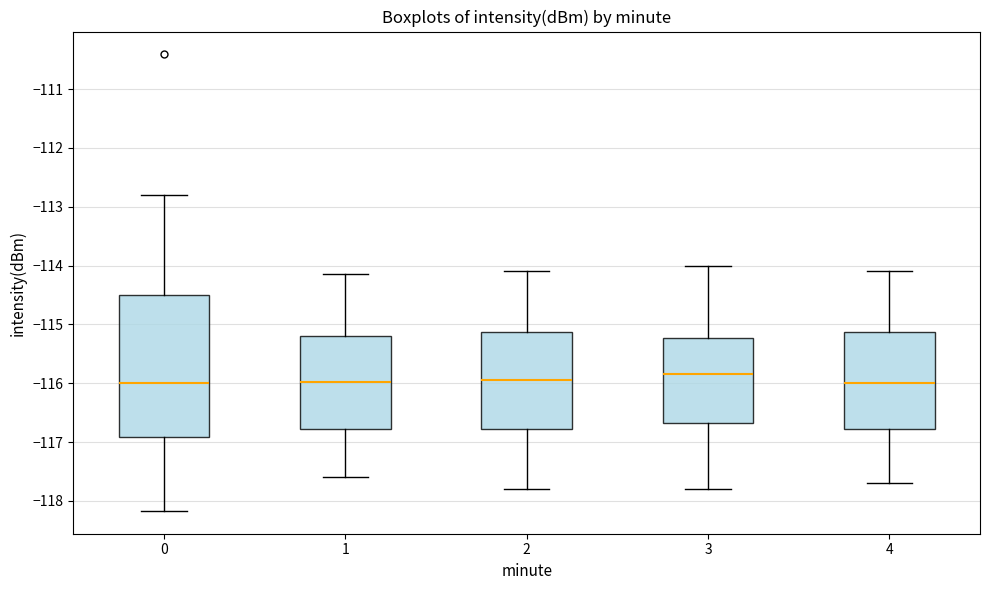

Comparing the boxes themselves (not the whiskers), which one is the tallest?

0